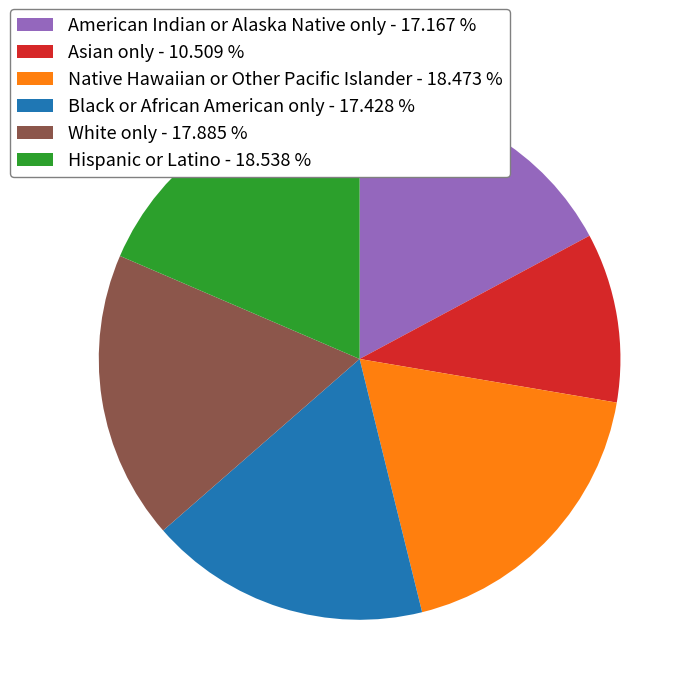

Between American Indian or Alaska Native only - 17.167 % and White only - 17.885 %, which is larger?

White only - 17.885 %